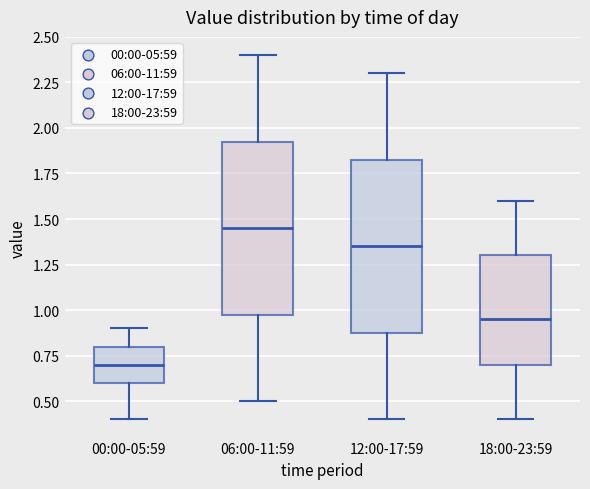

Reading left to right, transcribe this box plot: for each box, give where its median line is, the range the box spans, and where its two whiskers end, as read against the y-axis. The values are not printed on the chart, so give them approximately, as read against the axis.

00:00-05:59: median 0.70, box 0.60 to 0.80, whiskers 0.40 to 0.90
06:00-11:59: median 1.45, box 1.00 to 1.95, whiskers 0.50 to 2.40
12:00-17:59: median 1.35, box 0.90 to 1.85, whiskers 0.40 to 2.30
18:00-23:59: median 0.95, box 0.70 to 1.30, whiskers 0.40 to 1.60